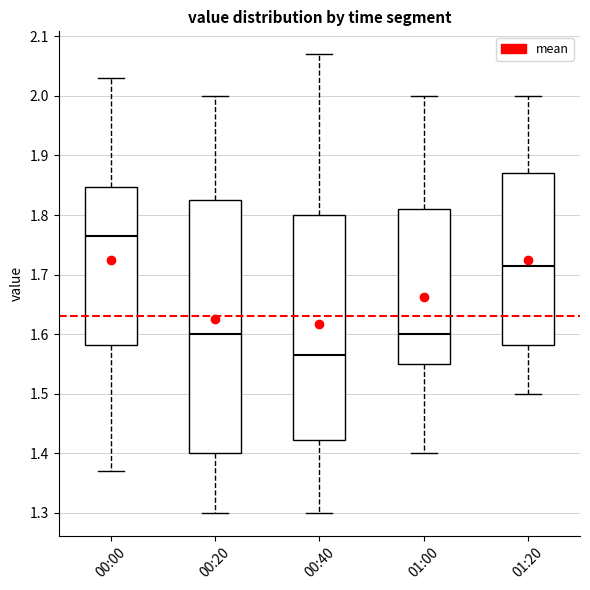

Reading left to right, read every box against the y-axis: the position of its median line, the range the box covers, and the ends of its whiskers. The values are not printed on the chart, so give them approximately, as read against the axis.

00:00: median 1.77, box 1.58 to 1.85, whiskers 1.37 to 2.03
00:20: median 1.60, box 1.40 to 1.83, whiskers 1.30 to 2.00
00:40: median 1.57, box 1.42 to 1.80, whiskers 1.30 to 2.07
01:00: median 1.60, box 1.55 to 1.81, whiskers 1.40 to 2.00
01:20: median 1.72, box 1.58 to 1.87, whiskers 1.50 to 2.00